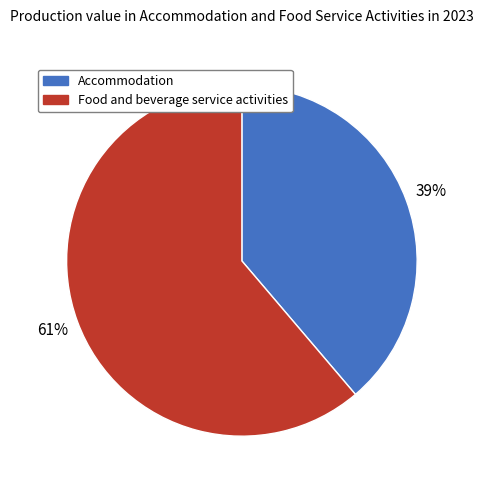

Combined, do Food and beverage service activities and Accommodation account for over 50%?

Yes